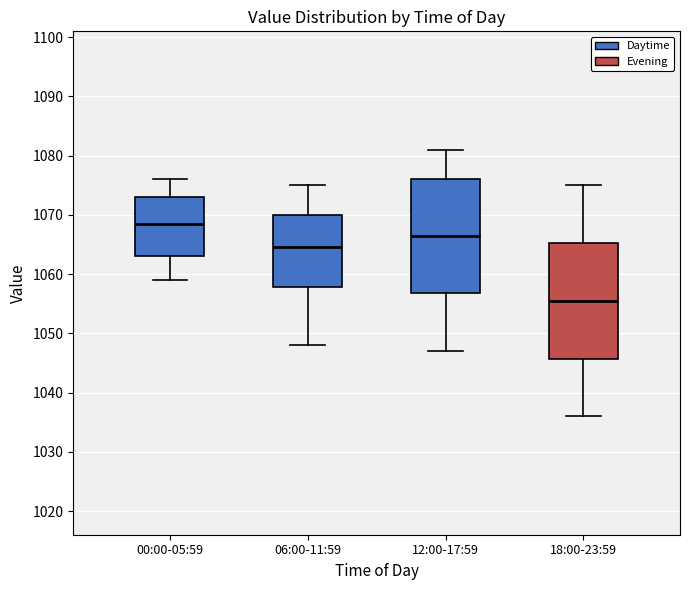

Reading left to right, read every box against the y-axis: the position of its median line, the range the box covers, and the ends of its whiskers. The values are not printed on the chart, so give them approximately, as read against the axis.

00:00-05:59: median 1069, box 1063 to 1073, whiskers 1059 to 1076
06:00-11:59: median 1065, box 1058 to 1070, whiskers 1048 to 1075
12:00-17:59: median 1067, box 1057 to 1076, whiskers 1047 to 1081
18:00-23:59: median 1056, box 1046 to 1065, whiskers 1036 to 1075